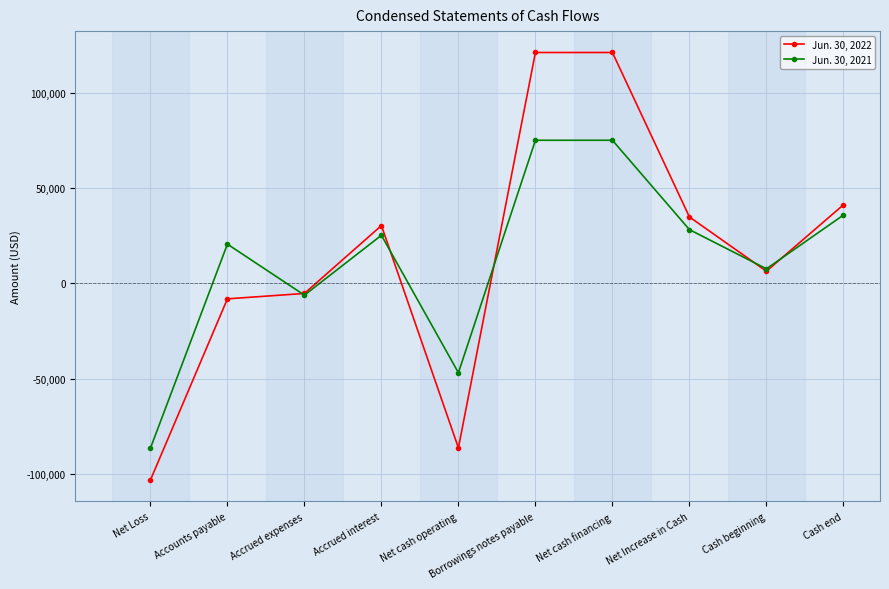

What is the average value of the Jun. 30, 2022 series?

15196